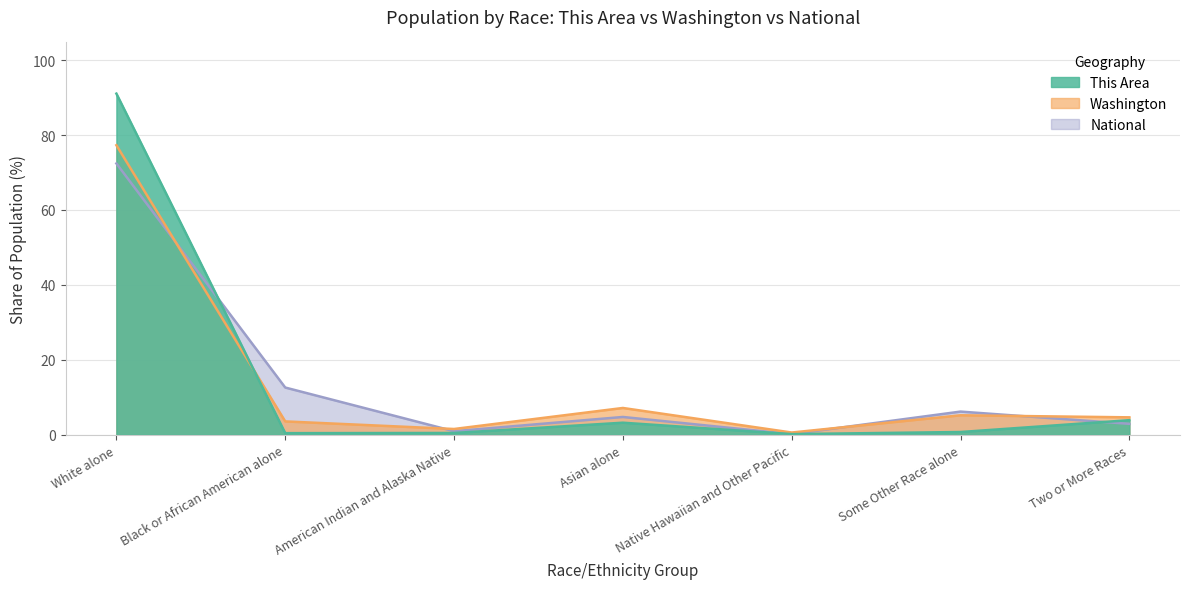

Which series changed the most between White alone and Asian alone?

This Area